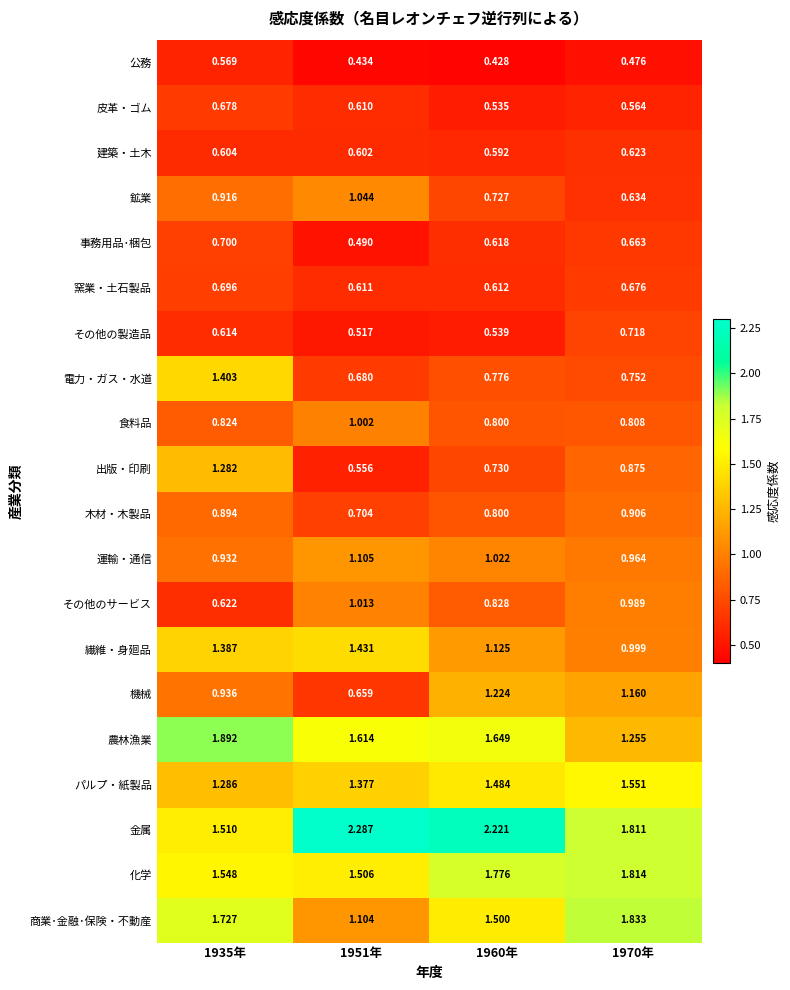

Which series has the largest range (max minus min)?

金属